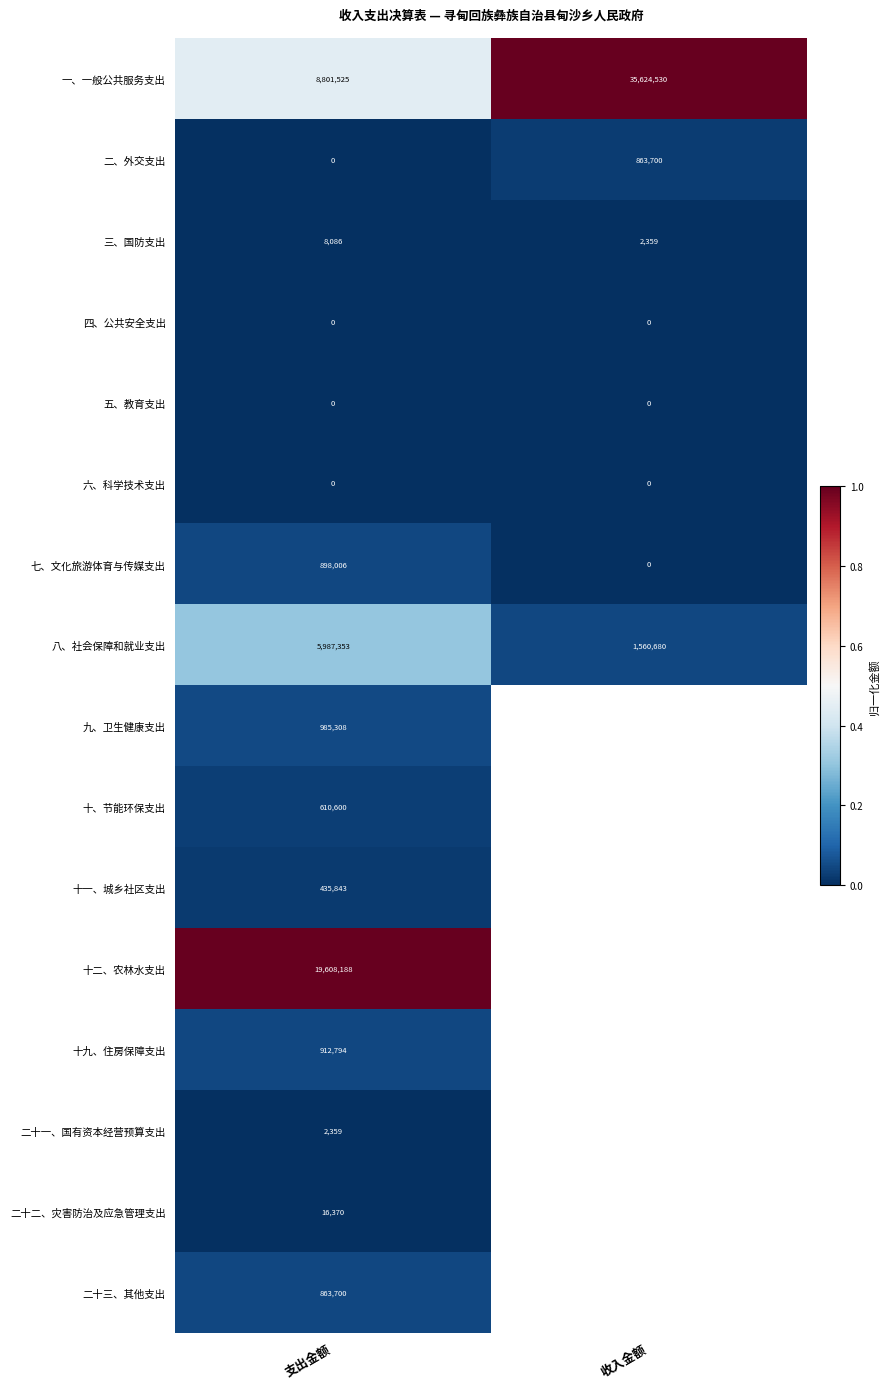

What is the total value across all series at 支出金额?

39130132.0